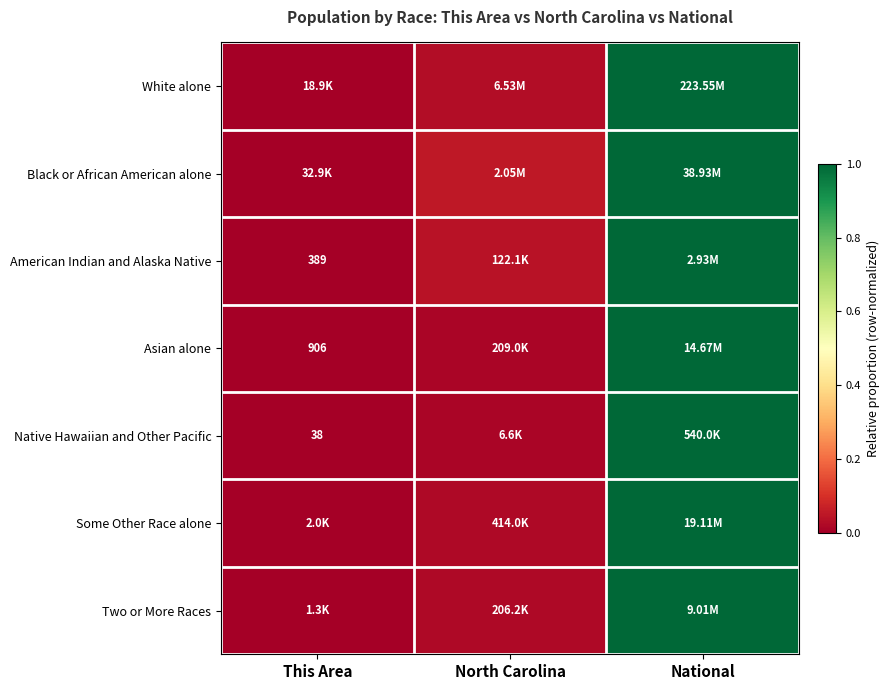

Is the value of Some Other Race alone at North Carolina greater than the value of Two or More Races at This Area?

Yes